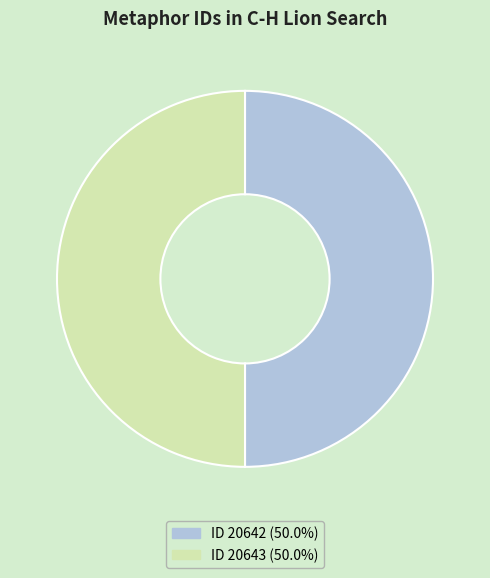

Combined, do ID 20643 (50.0%) and ID 20642 (50.0%) account for over 50%?

Yes